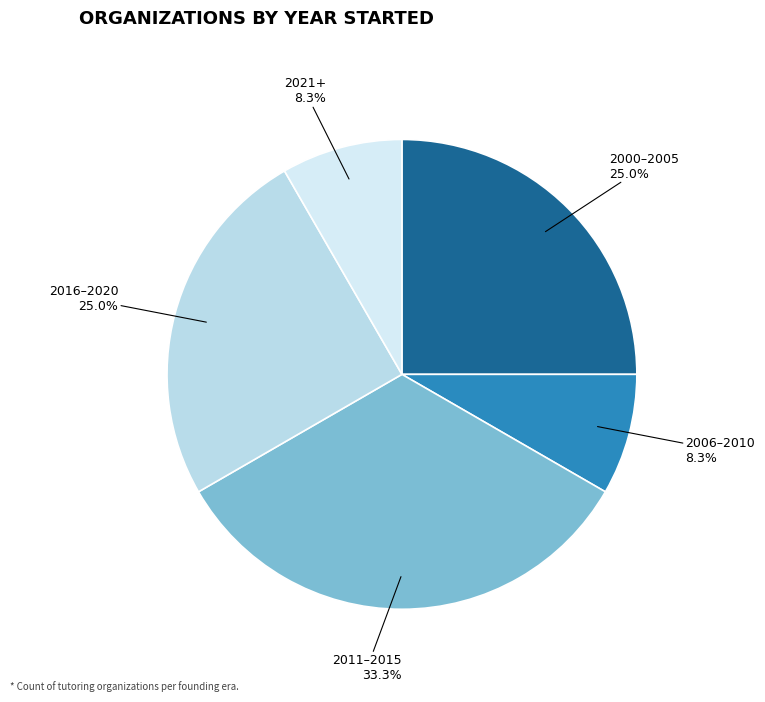

Which slice is the largest?

2011–2015